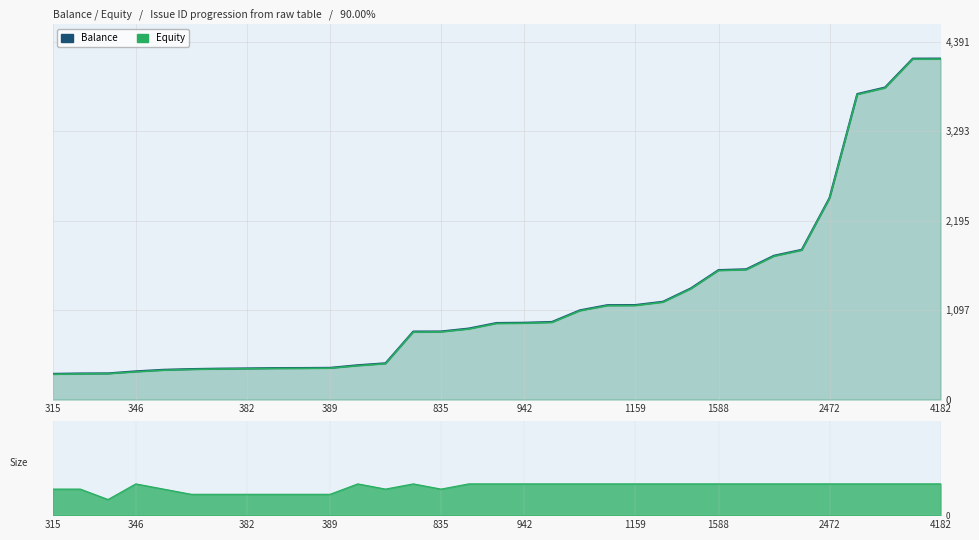

What are all the series names shown in the legend?

Balance, Equity